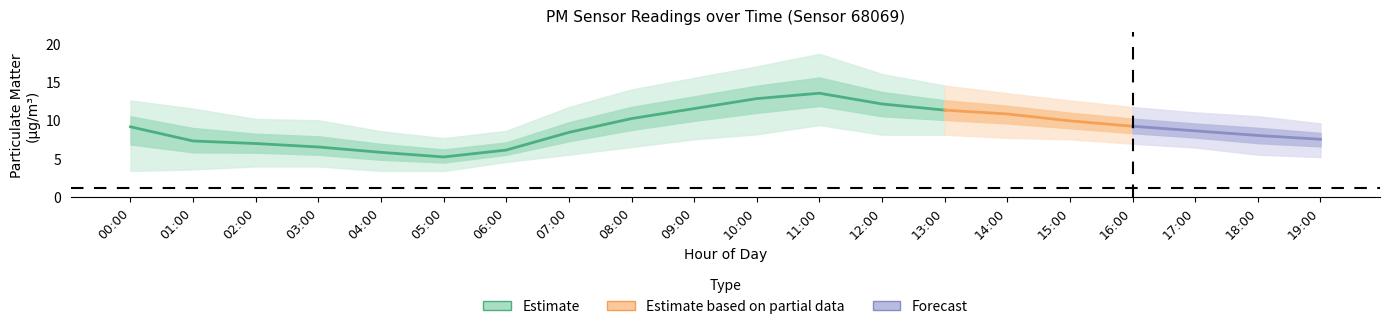

How many values in the P1_lower series exceed 6?

10